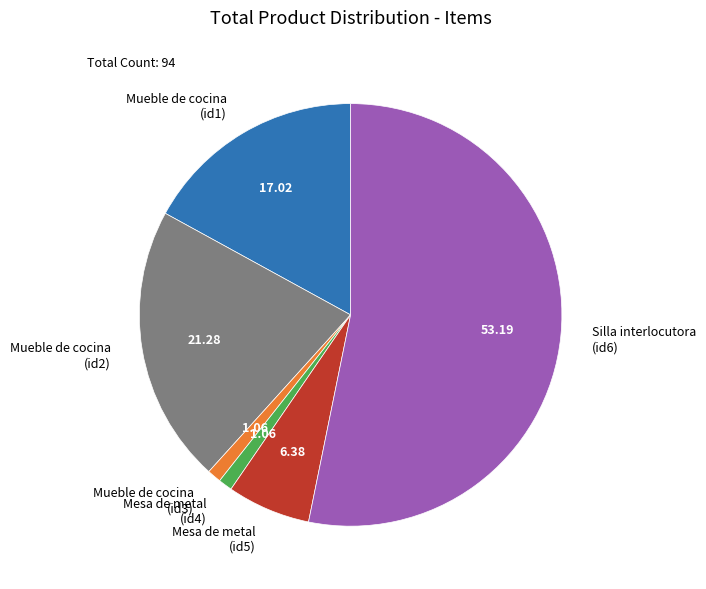

Combined, do Mueble de cocina (id1) and Mesa de metal (id4) account for over 50%?

No